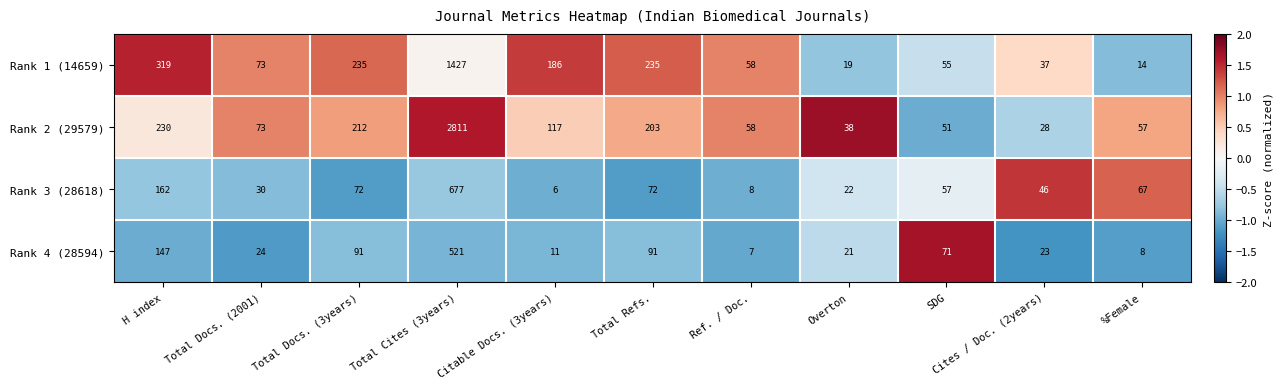

What is the sum of the Rank 1 (14659) values at Total Cites (3years) and Cites / Doc. (2years)?

1464